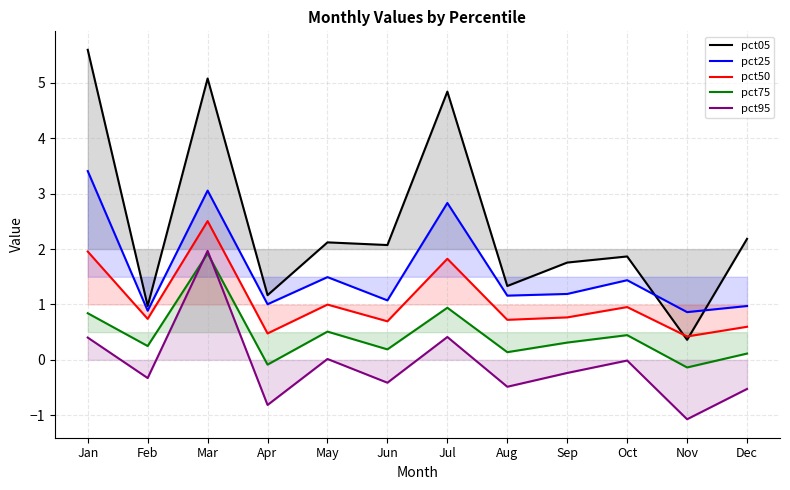

How many values in pct95 are below zero?

8